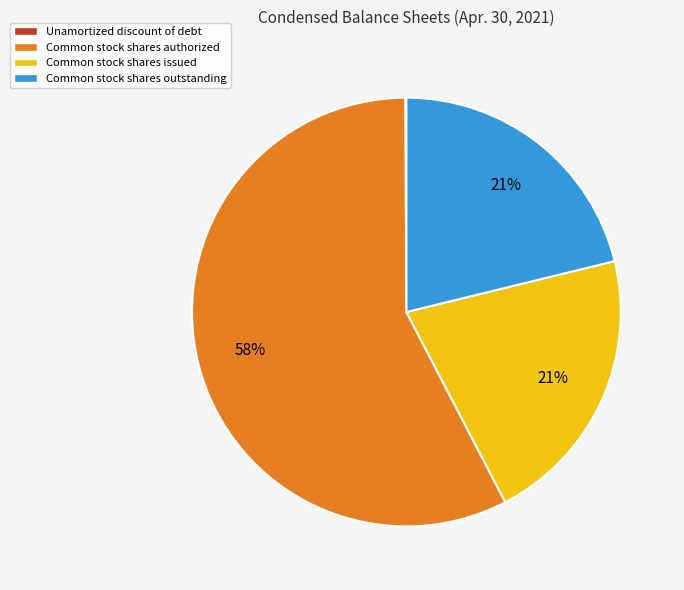

To the nearest percent, what is the average slice percentage?

25%